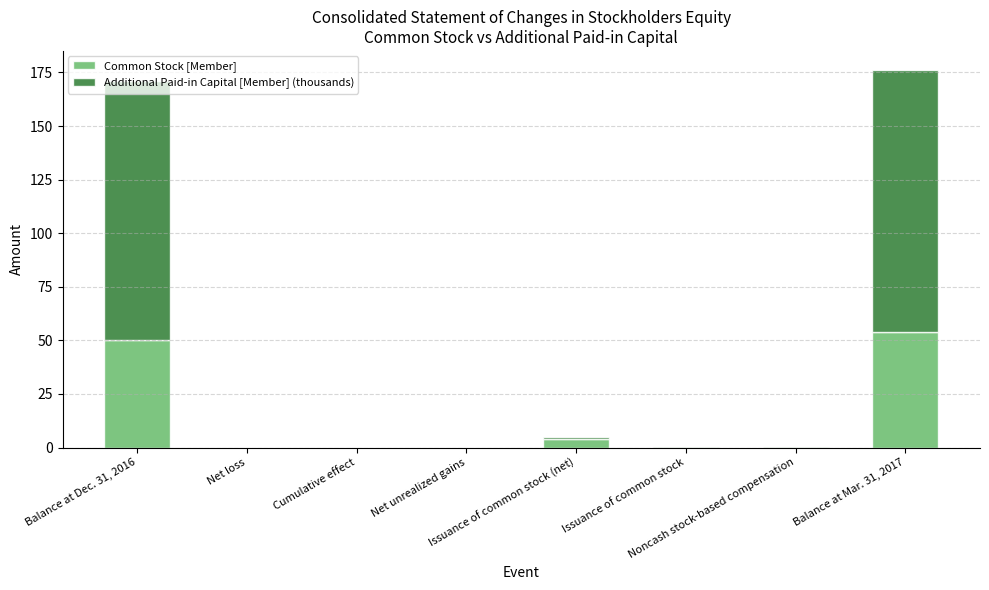

What are all the series names shown in the legend?

Common Stock [Member], Additional Paid-in Capital [Member] (thousands)